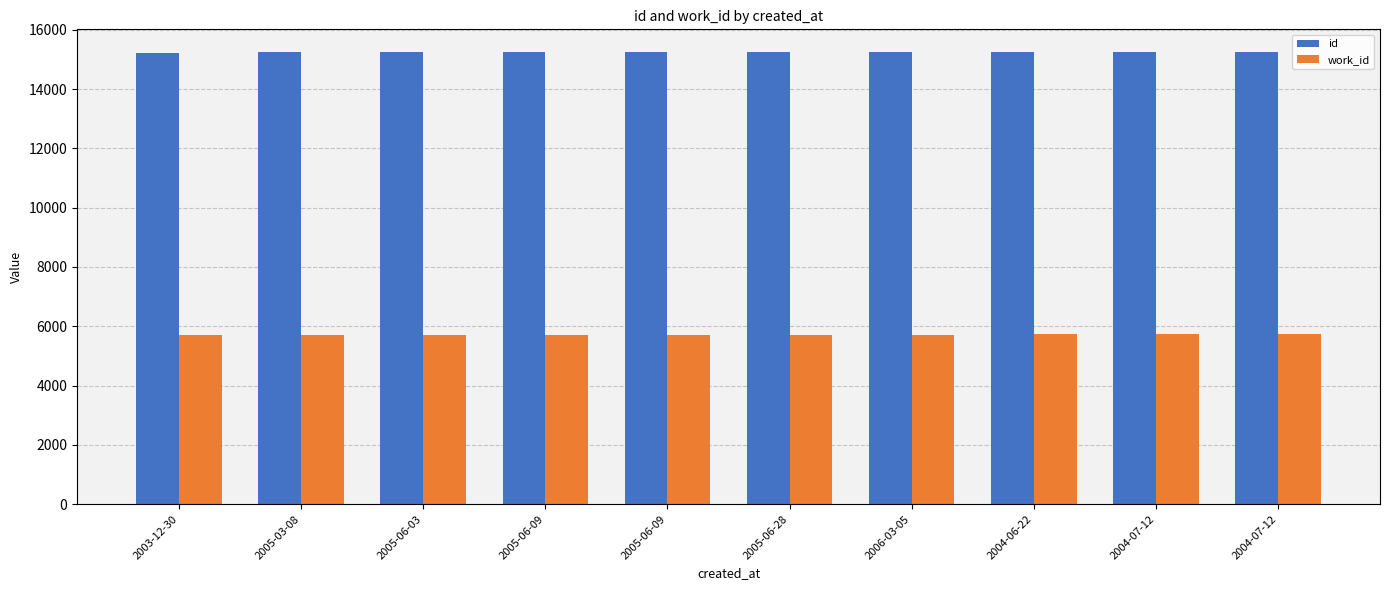

What is the total value across all series at 2004-07-12?

20979